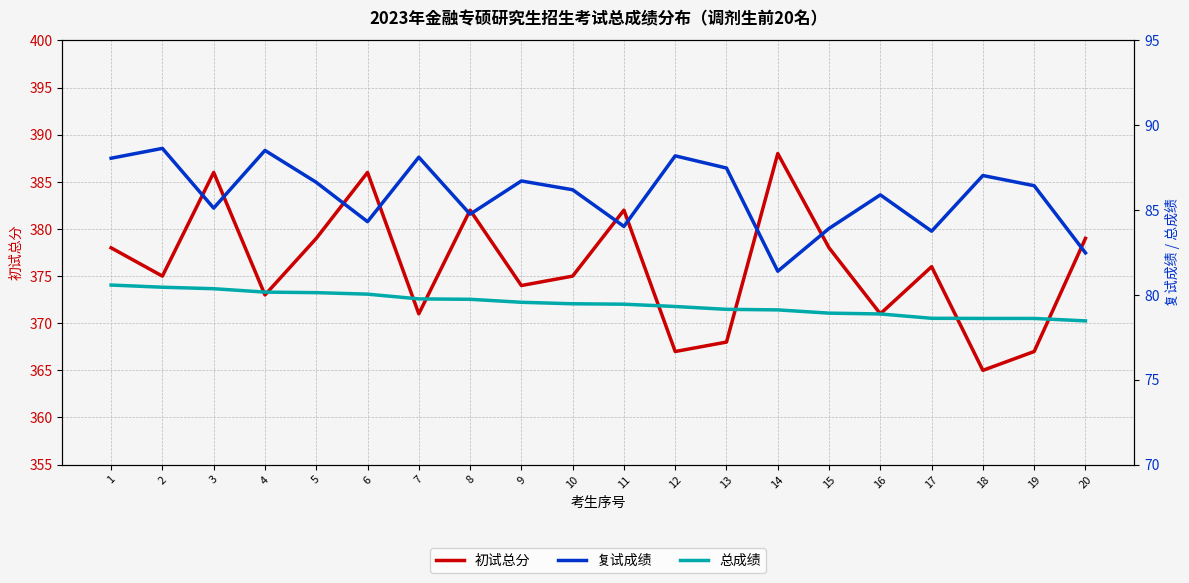

What is the total value across all series at 11?

545.5